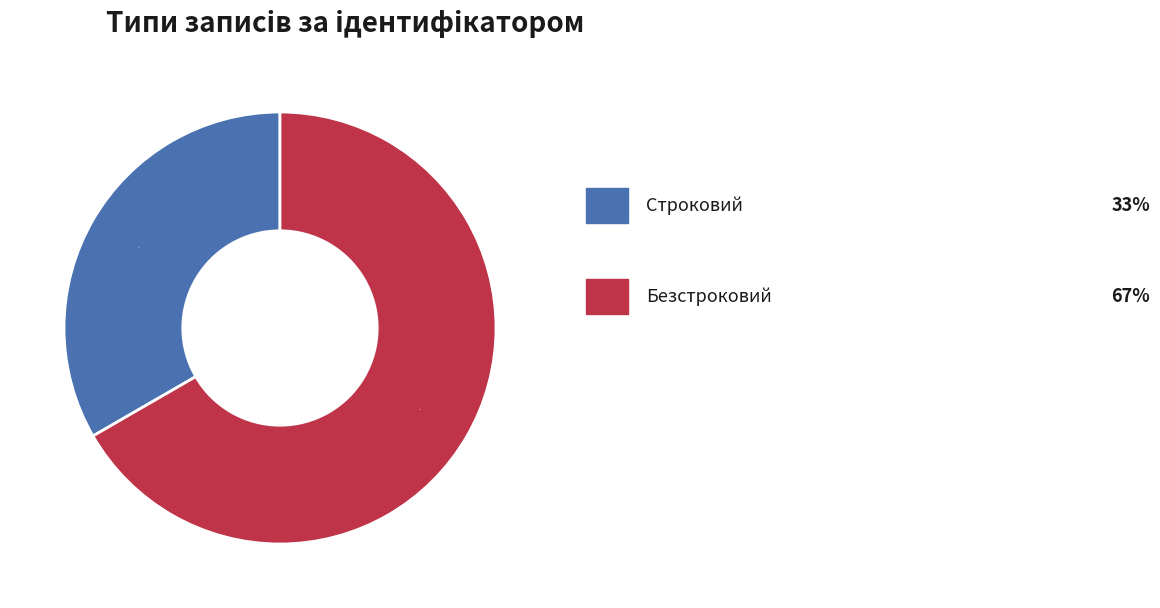

Is there a majority slice in this chart?

Yes